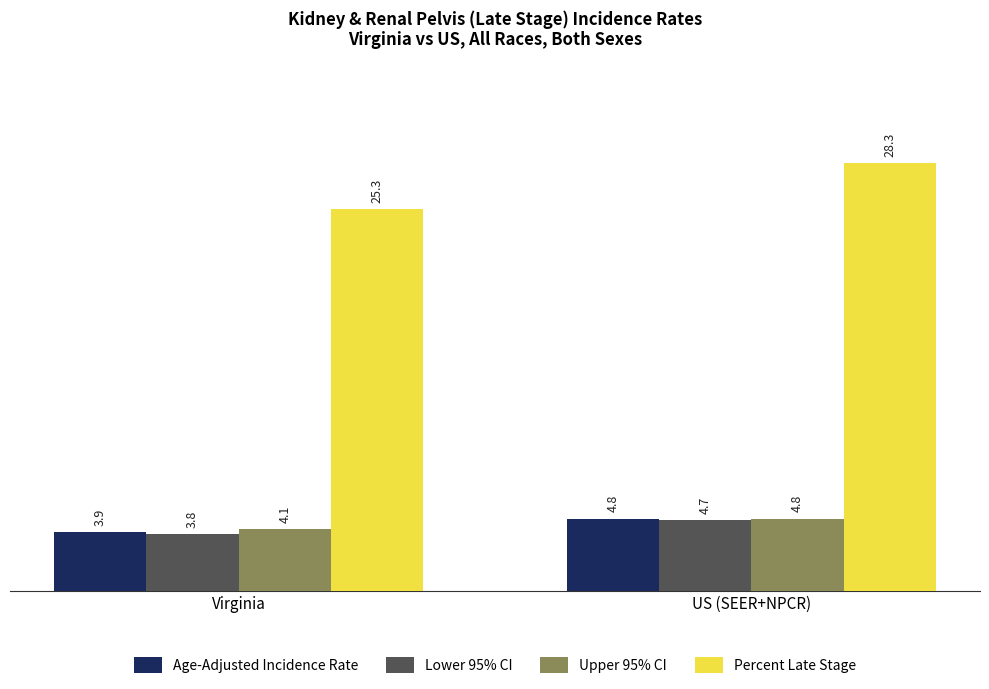

What is the greatest value displayed?

28.3